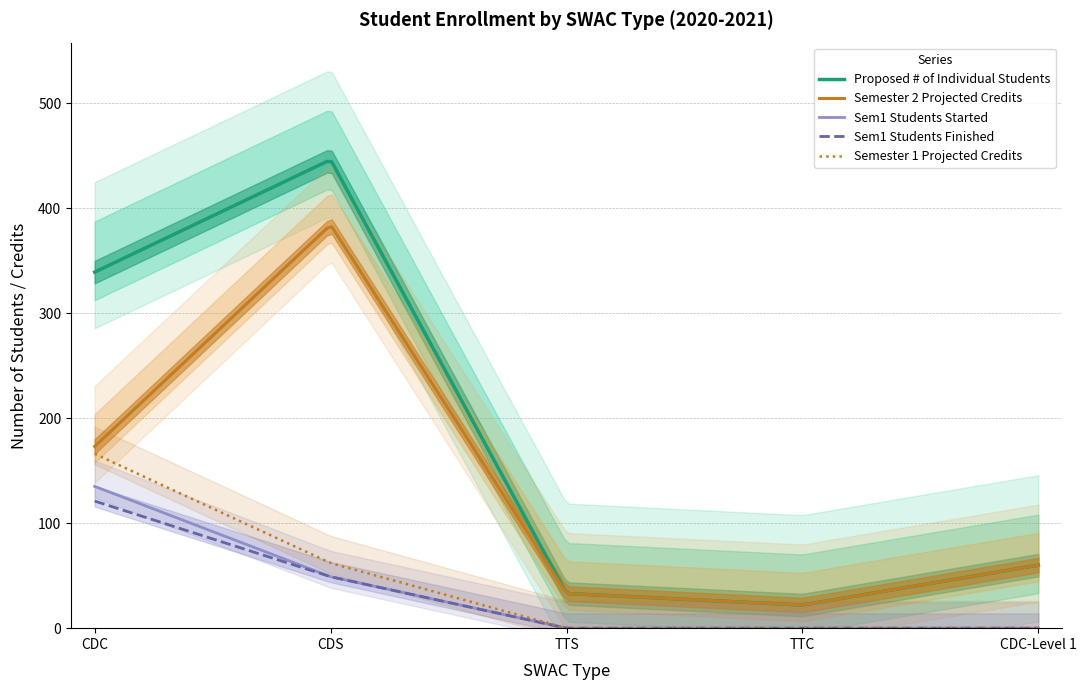

How many series are shown in this chart?

6